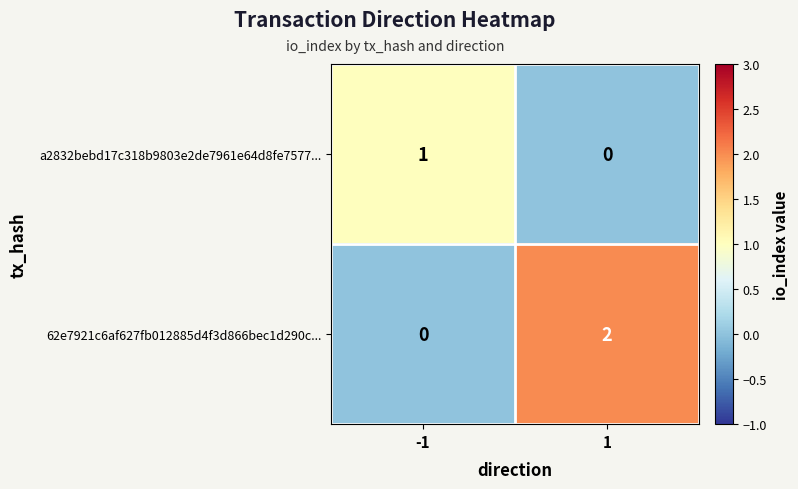

Rank the categories by 62e7921c6af627fb012885d4f3d866bec1d290c... value from highest to lowest.

1, -1